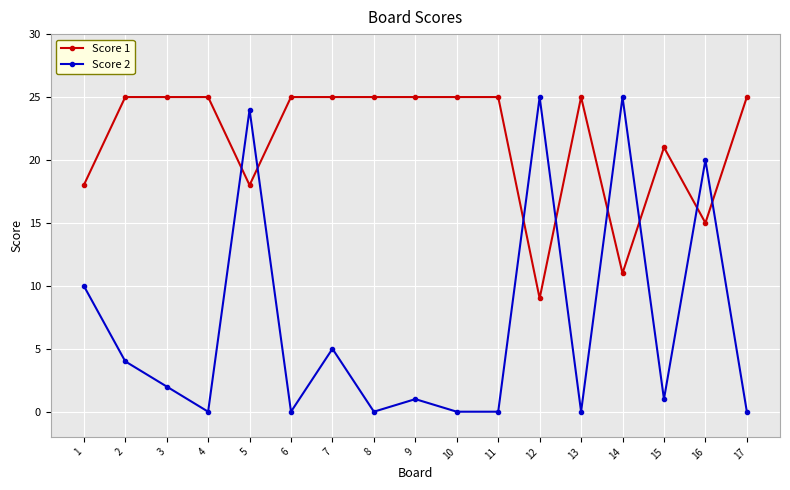

What is the difference between the second highest and second lowest values in the Score 2 series?

25